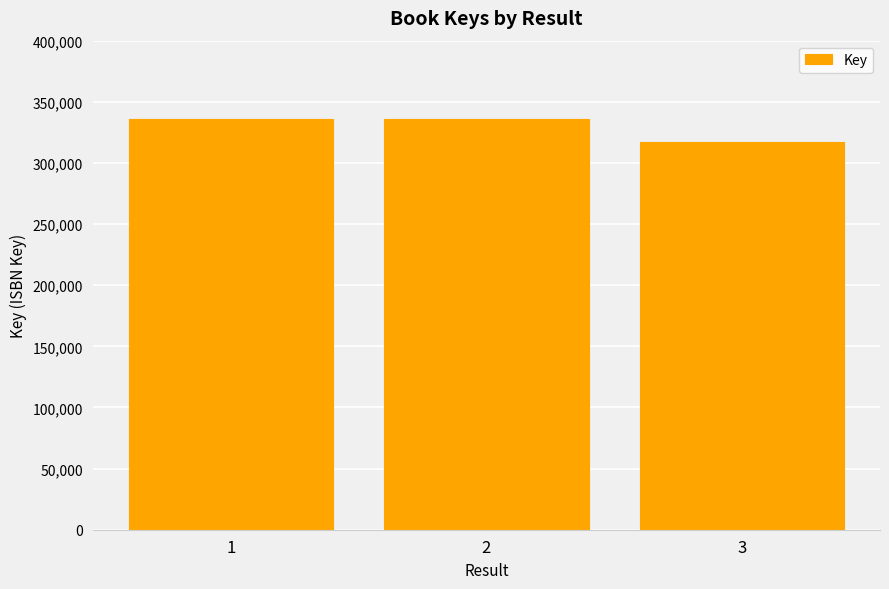

What is the approximate value at 3?

316902